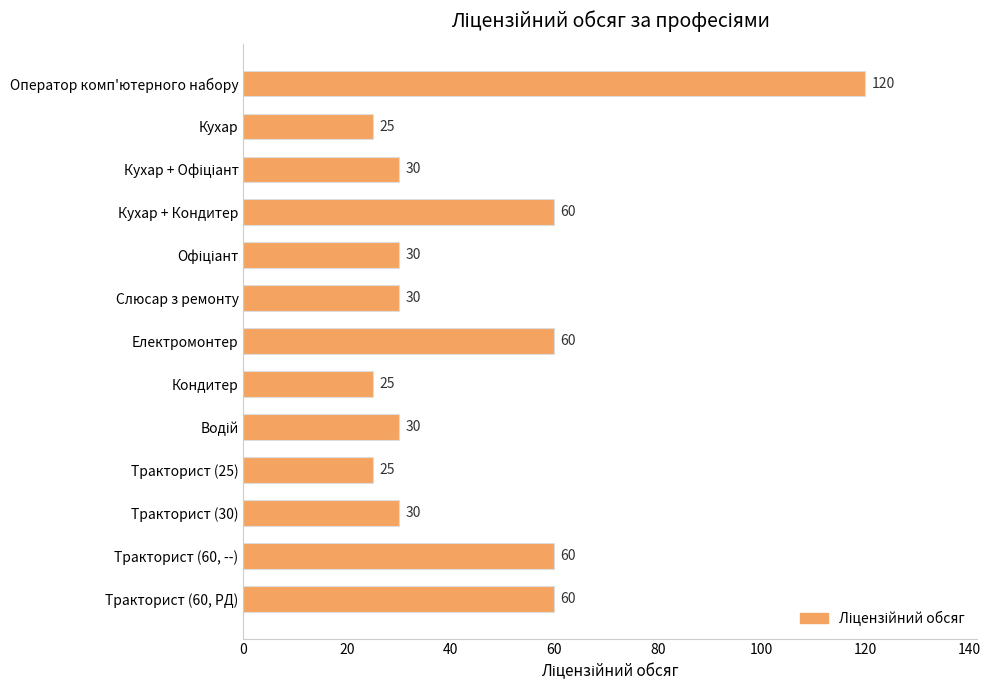

True or false: the data shows 60 at Тракторист (60, --).

True